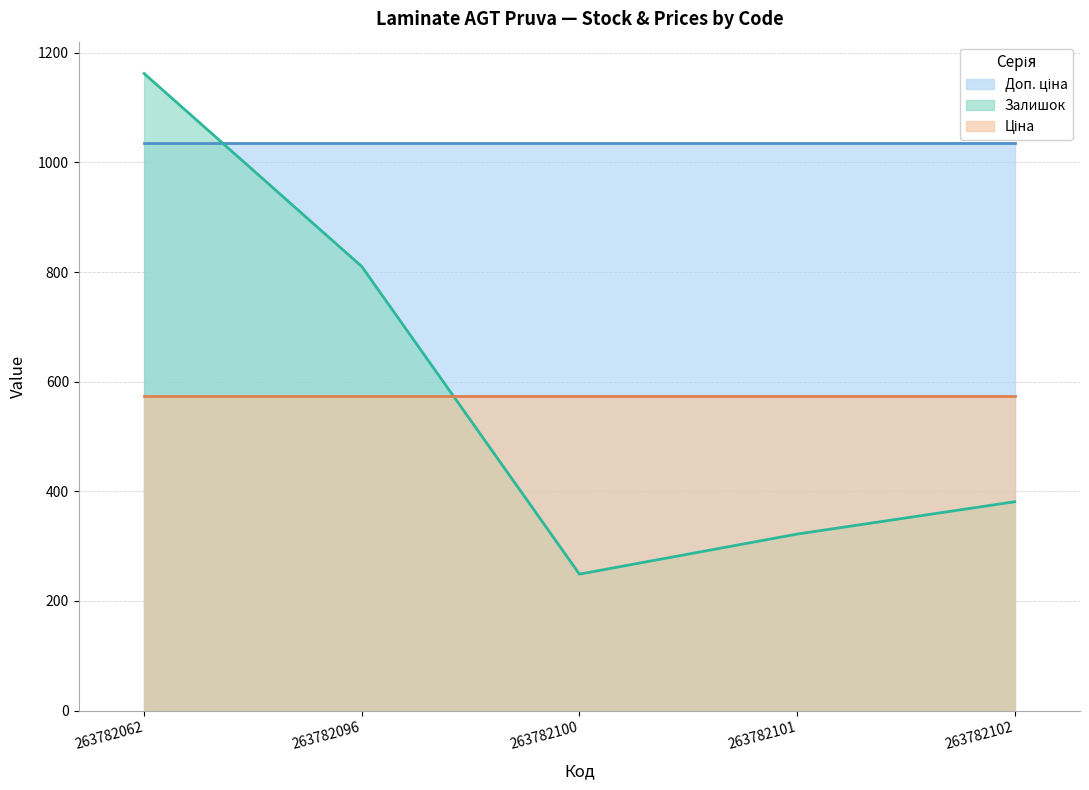

What is the sum of all Доп. ціна values?

5175.5